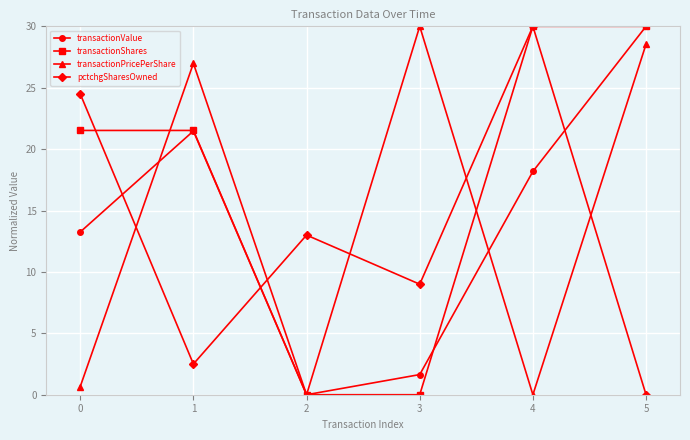

At which category is the sum across all series the highest?

5